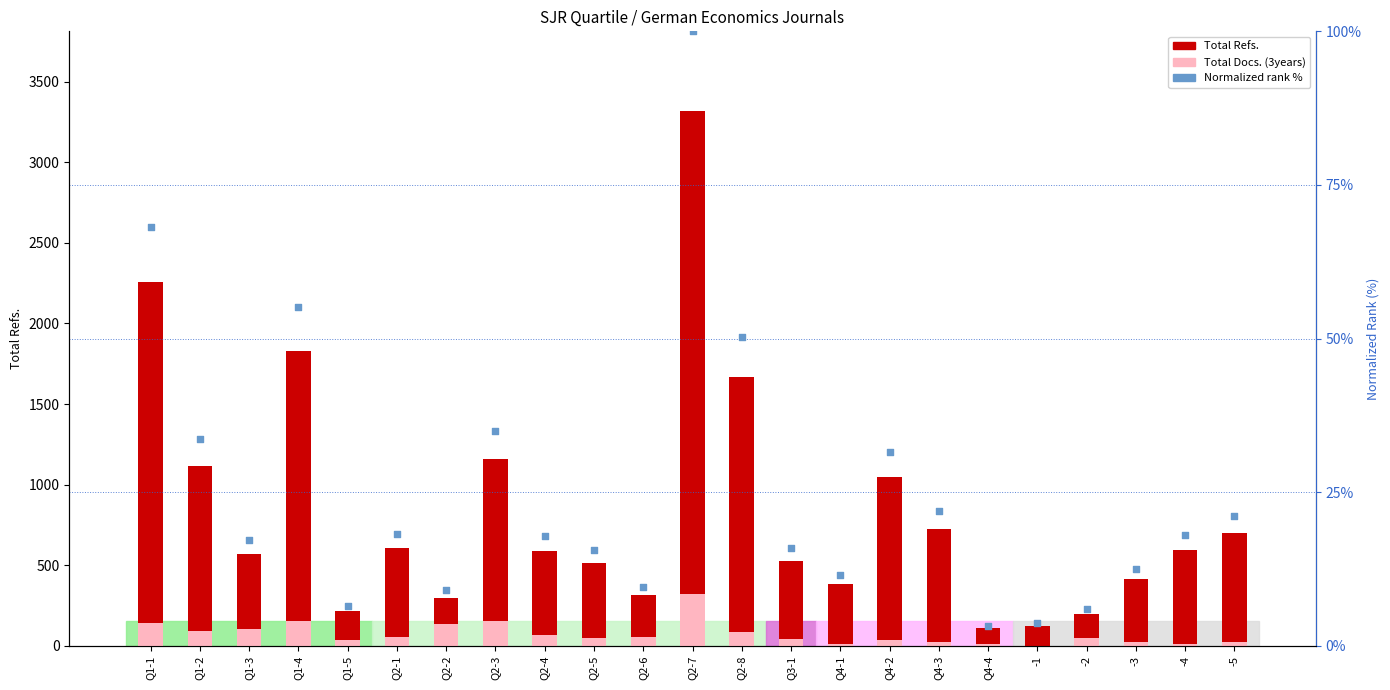

Which series reaches the maximum Y coordinate?

Total Refs.